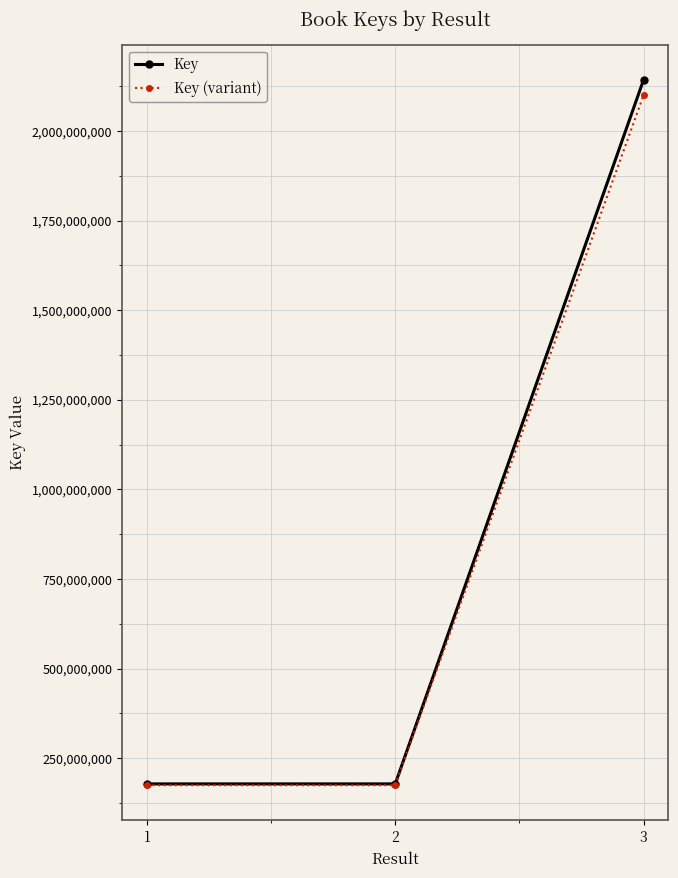

The value of Key (variant) at 2 is 174705249.7. True or false?

True